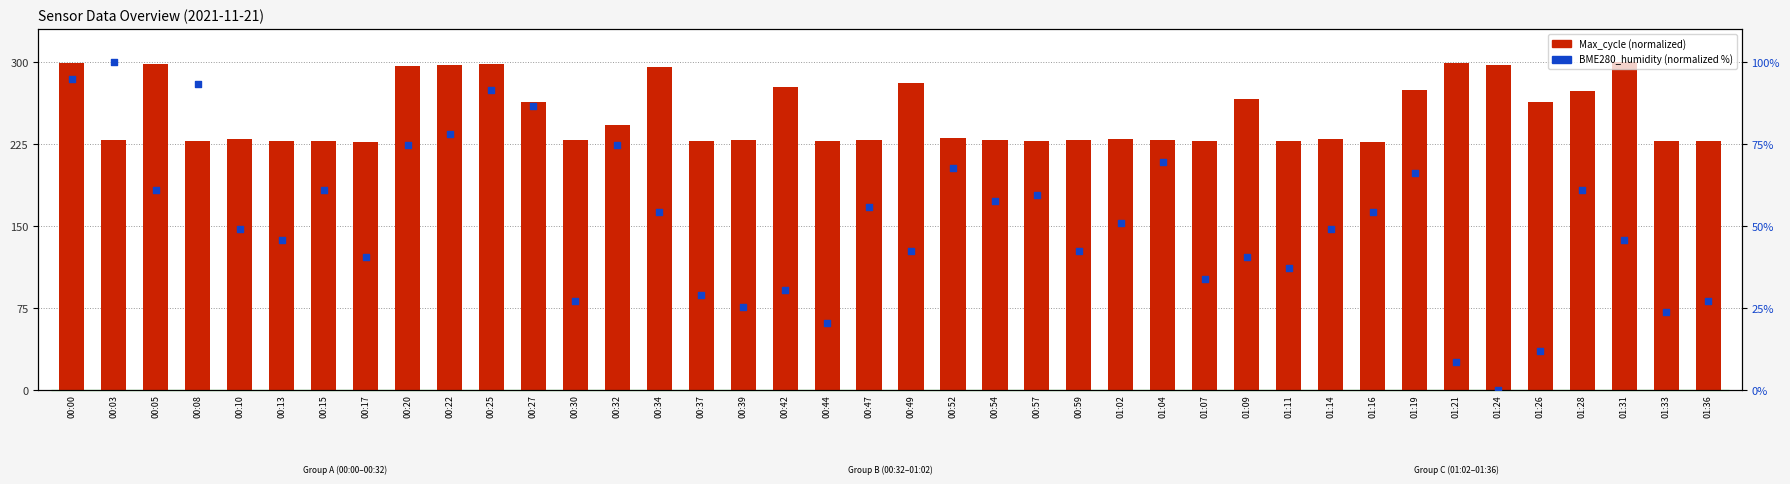

At how many categories does at least one series exceed 150?

40